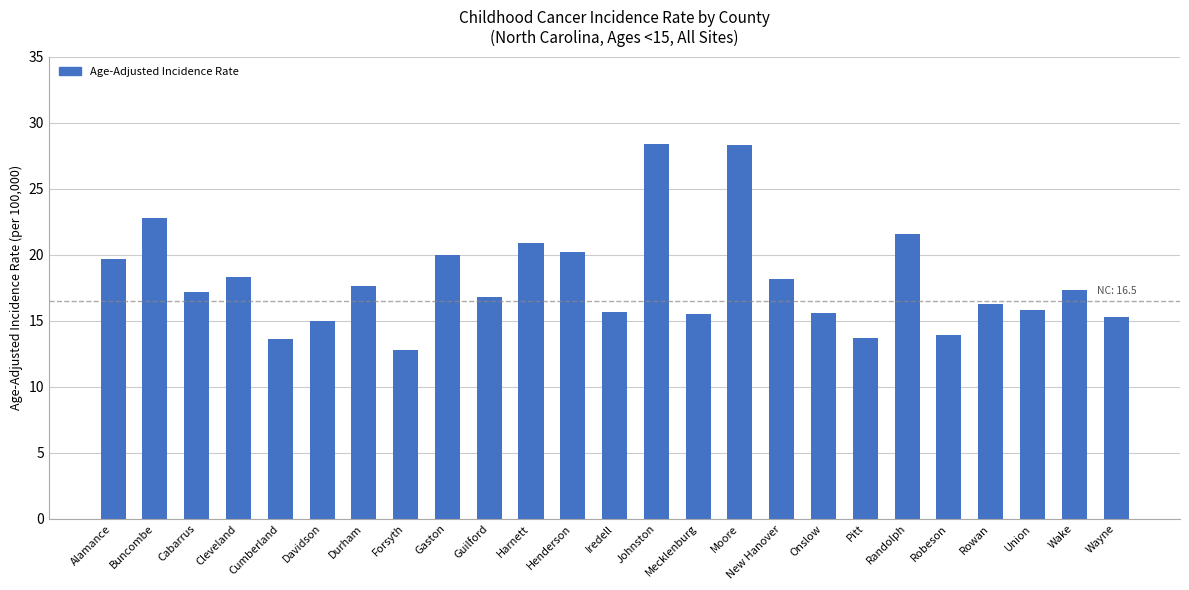

What is the greatest value displayed?

28.4